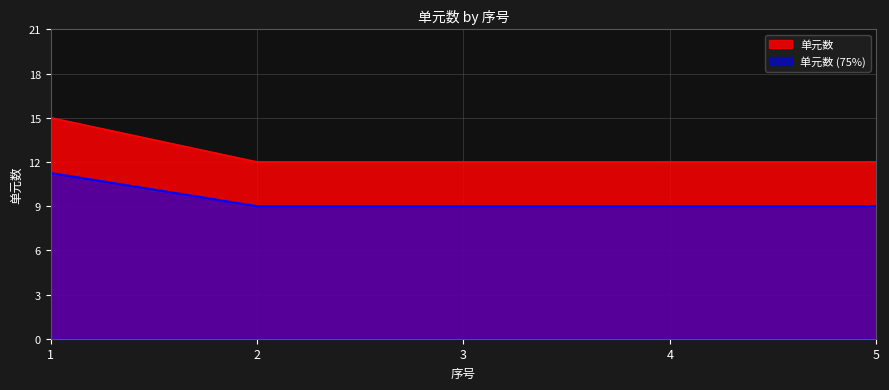

How many data points does each series have?

5